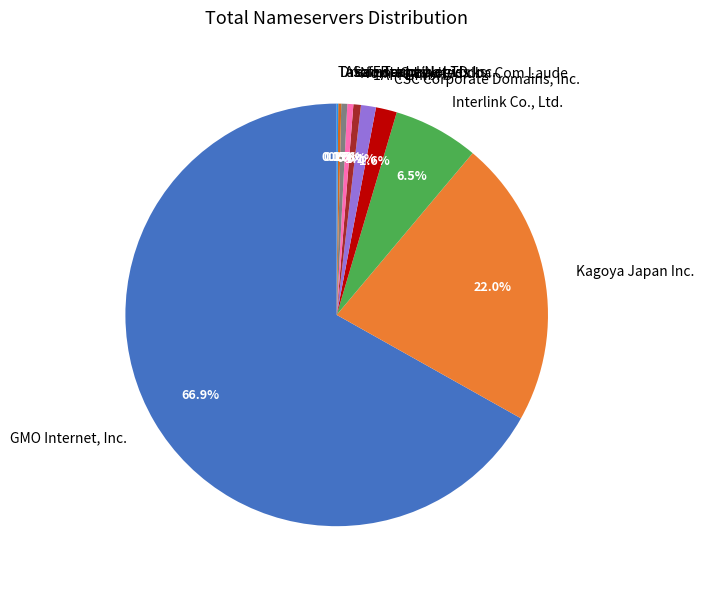

Between Kagoya Japan Inc. and 1API GmbH, which is larger?

Kagoya Japan Inc.